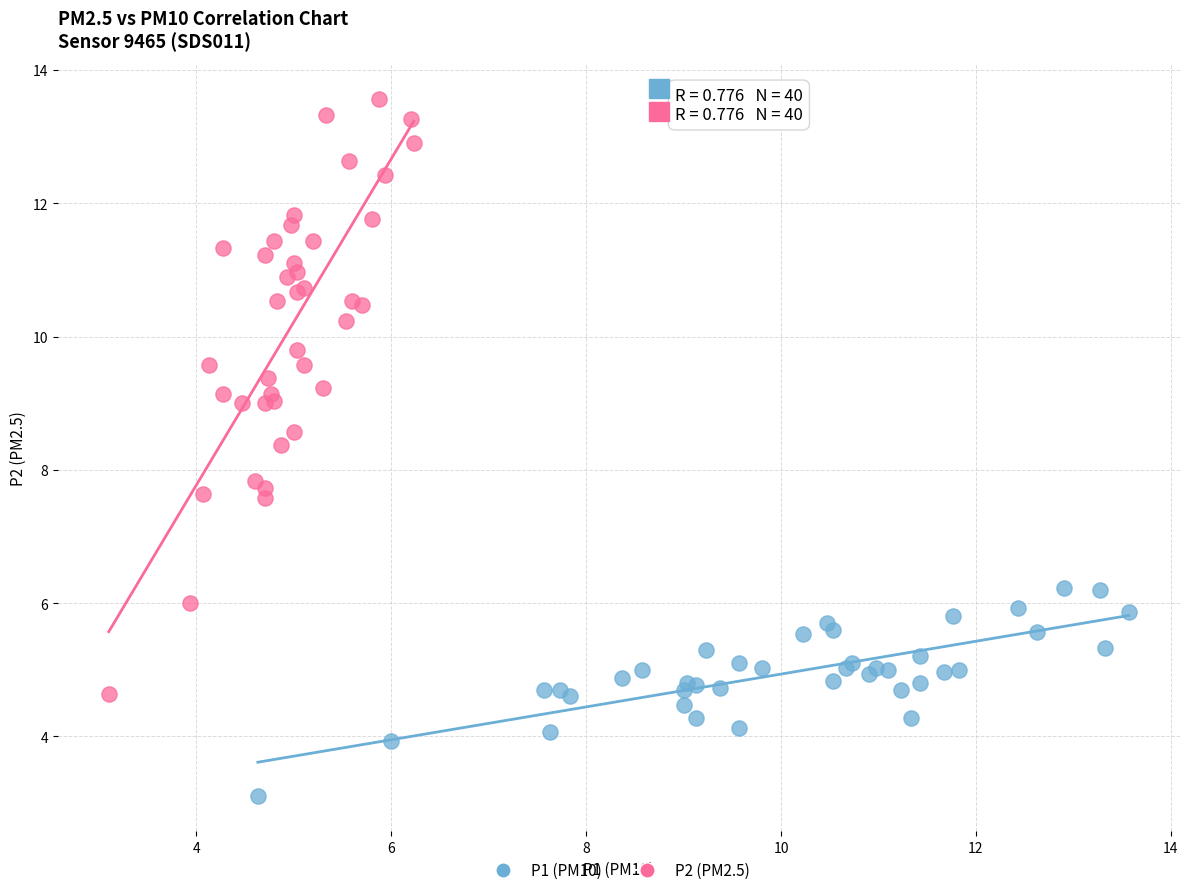

Which series has the largest Y range (max minus min)?

P2 (PM2.5)